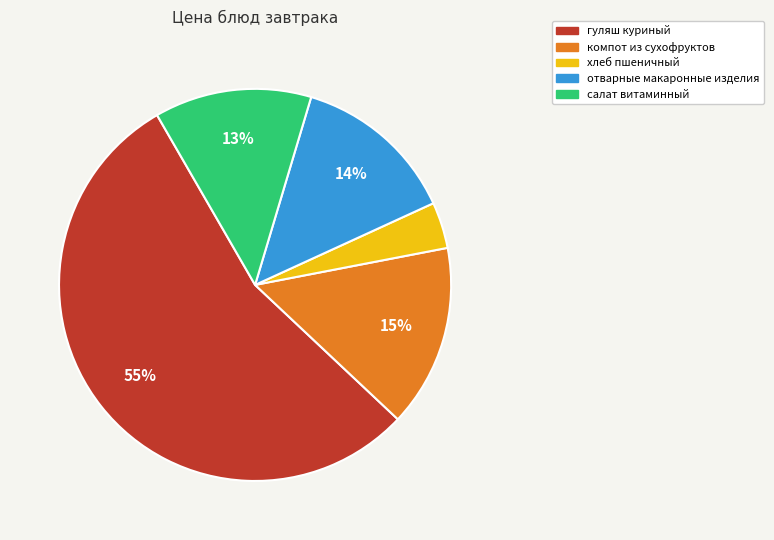

Combined, do отварные макаронные изделия and салат витаминный account for over 50%?

No